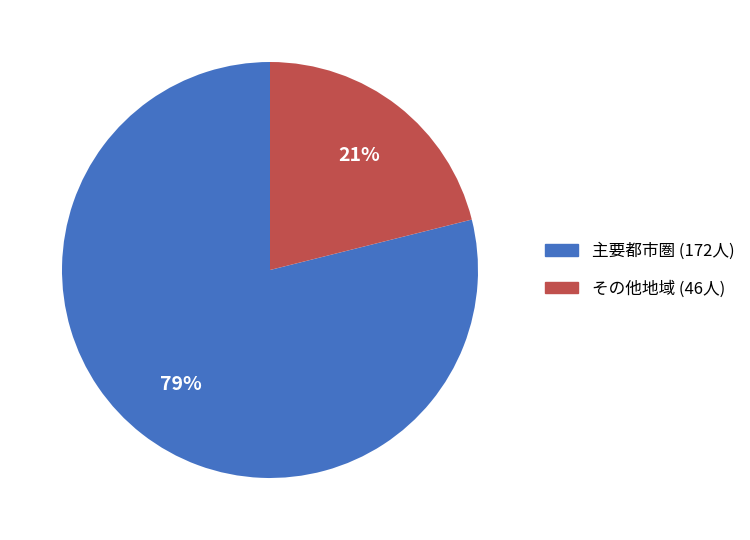

Count the number of slices in the pie.

2